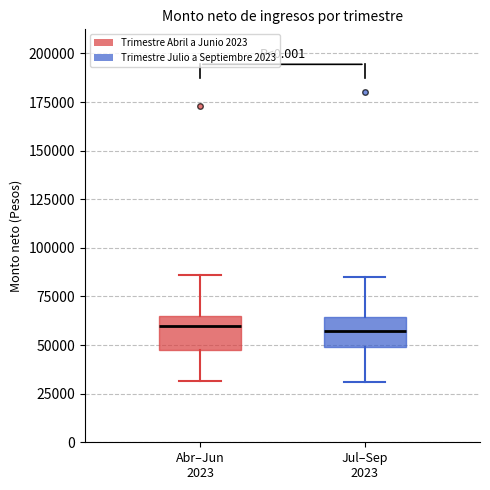

Reading left to right, transcribe this box plot: for each box, give where its median line is, the range the box spans, and where its two whiskers end, as read against the y-axis. The values are not printed on the chart, so give them approximately, as read against the axis.

Abr–Jun 2023: median 60000, box 50000 to 65000, whiskers 30000 to 85000
Jul–Sep 2023: median 55000, box 50000 to 65000, whiskers 30000 to 85000